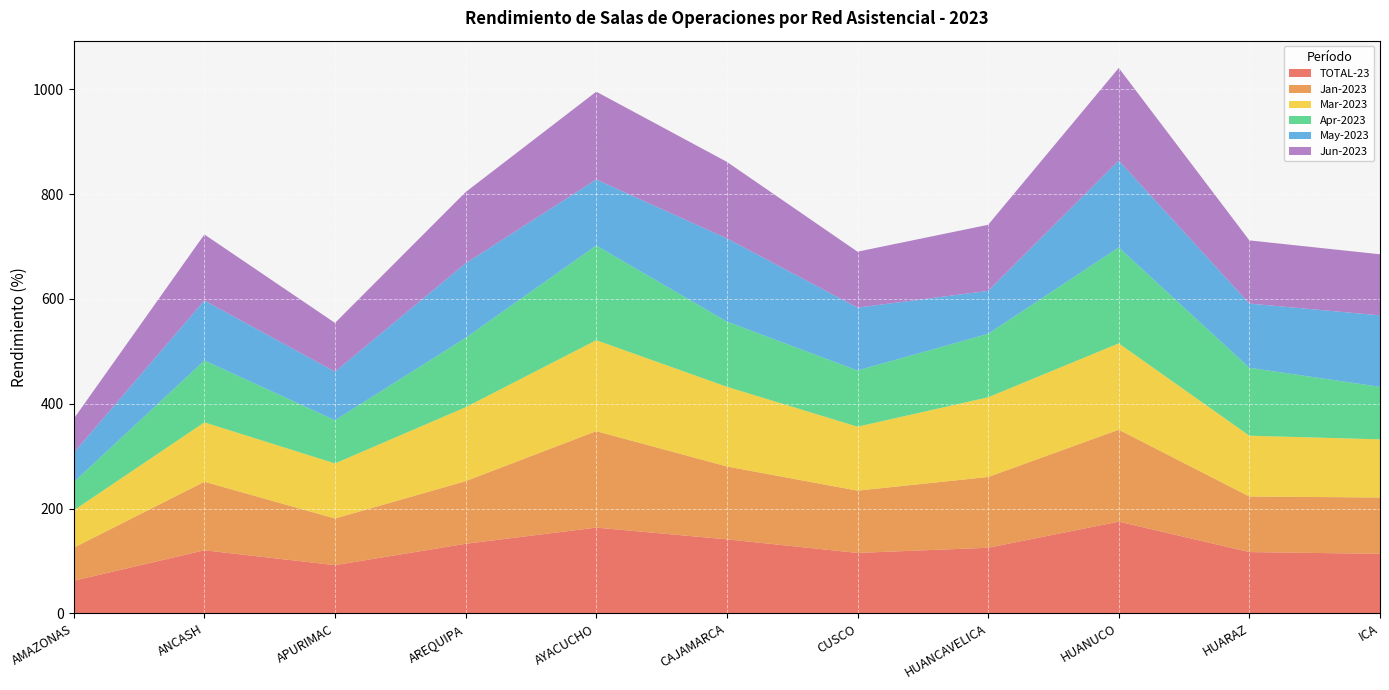

Reading left to right, list all the values displayed in this chart.

TOTAL-23: AMAZONAS=62.4	ANCASH=120.5	APURIMAC=92.2	AREQUIPA=132.9	AYACUCHO=163.8	CAJAMARCA=141.4	CUSCO=115.5	HUANCAVELICA=125.3	HUANUCO=175.2	HUARAZ=117.1	ICA=113.8
Jan-2023: AMAZONAS=63.0	ANCASH=130.8	APURIMAC=89.0	AREQUIPA=119.5	AYACUCHO=184.0	CAJAMARCA=139.0	CUSCO=118.8	HUANCAVELICA=135.0	HUANUCO=175.3	HUARAZ=106.0	ICA=107.4
Mar-2023: AMAZONAS=71.3	ANCASH=113.2	APURIMAC=105.0	AREQUIPA=141.1	AYACUCHO=173.5	CAJAMARCA=152.0	CUSCO=122.0	HUANCAVELICA=152.0	HUANUCO=164.7	HUARAZ=116.0	ICA=110.9
Apr-2023: AMAZONAS=53.7	ANCASH=118.0	APURIMAC=82.3	AREQUIPA=132.3	AYACUCHO=180.5	CAJAMARCA=124.3	CUSCO=107.2	HUANCAVELICA=121.0	HUANUCO=183.0	HUARAZ=129.5	ICA=100.2
May-2023: AMAZONAS=56.0	ANCASH=114.4	APURIMAC=92.7	AREQUIPA=142.2	AYACUCHO=126.0	CAJAMARCA=158.7	CUSCO=119.9	HUANCAVELICA=82.0	HUANUCO=165.7	HUARAZ=122.5	ICA=136.4
Jun-2023: AMAZONAS=65.0	ANCASH=126.0	APURIMAC=93.0	AREQUIPA=135.8	AYACUCHO=167.5	CAJAMARCA=146.0	CUSCO=106.7	HUANCAVELICA=126.0	HUANUCO=176.7	HUARAZ=120.5	ICA=116.5